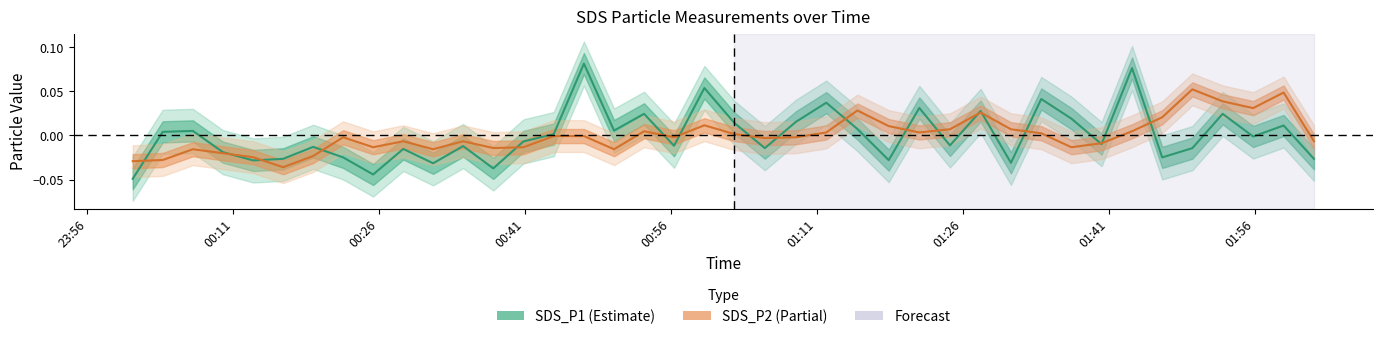

How many distinct data groups are displayed?

2